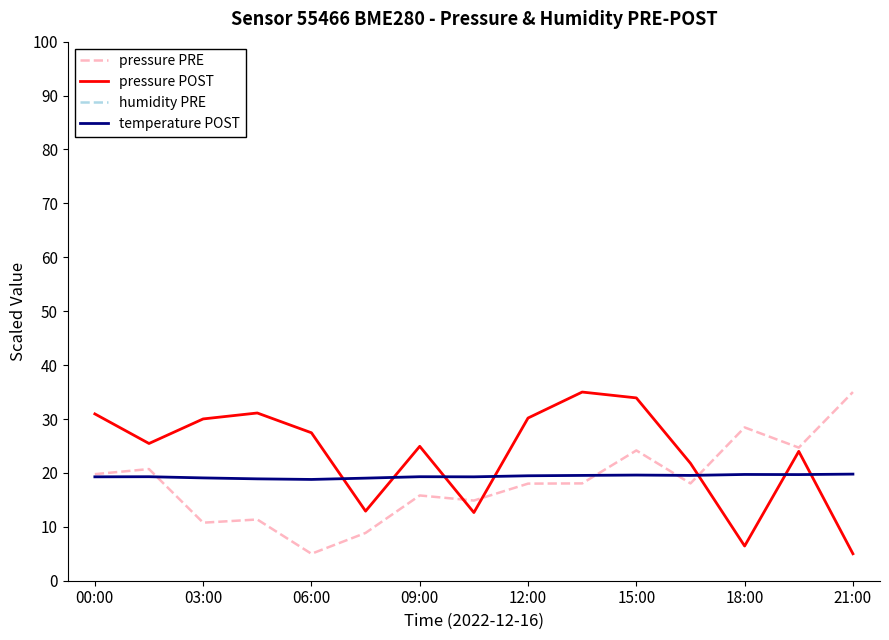

Is it true that temperature POST equals 19.6 at 15:00?

True